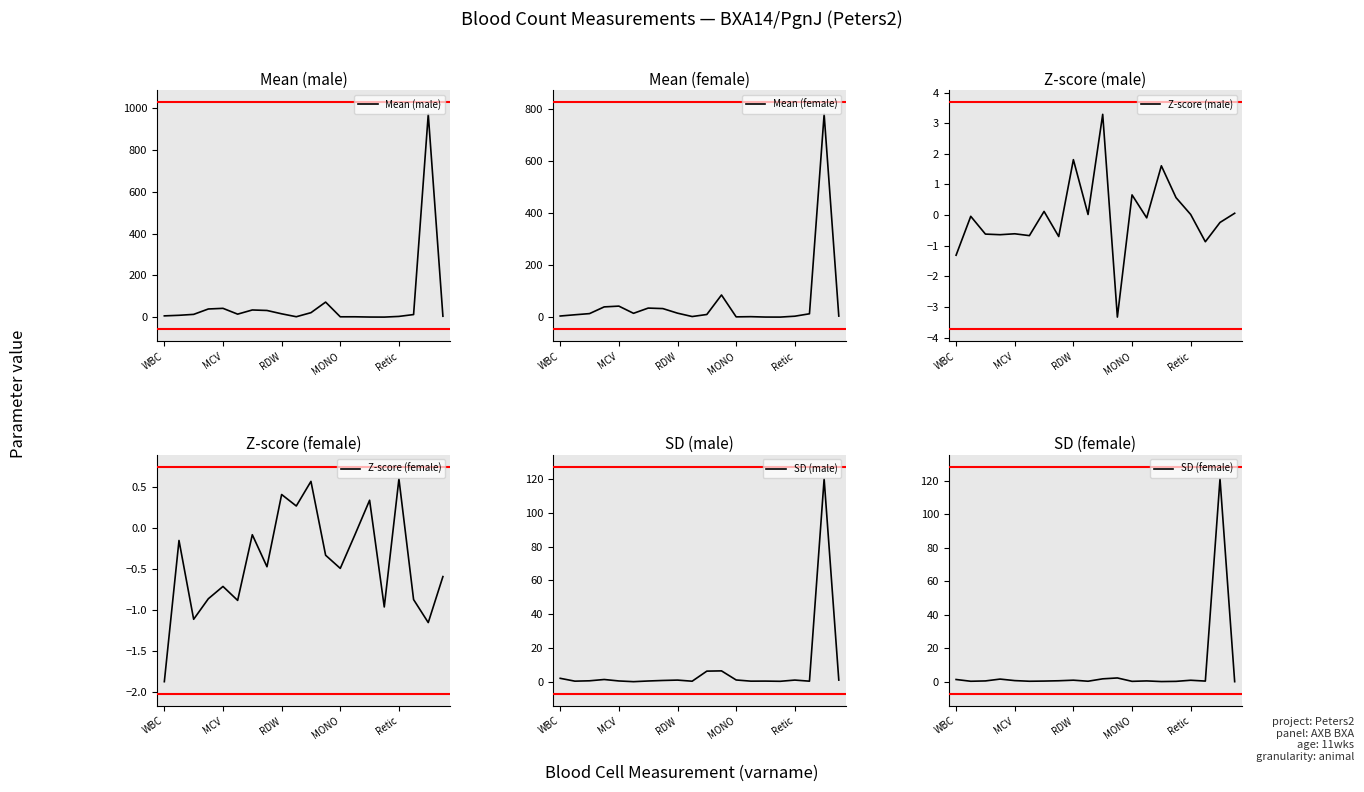

The Mean (male) series shows 42.6 at MCV. True or false?

True